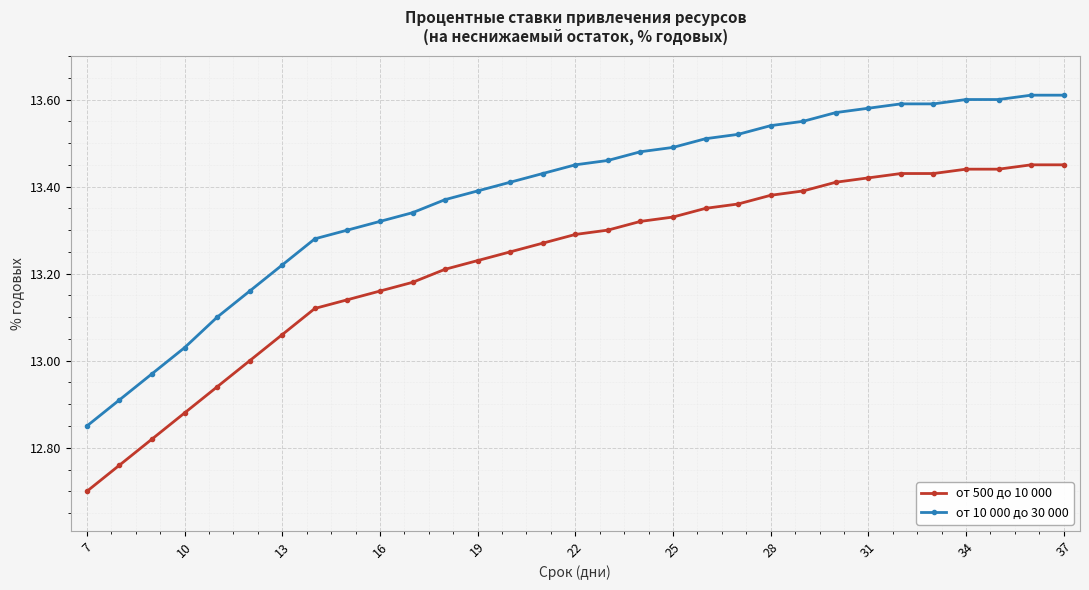

Rank the series by their average value, from lowest to highest.

от 500 до 10 000, от 10 000 до 30 000